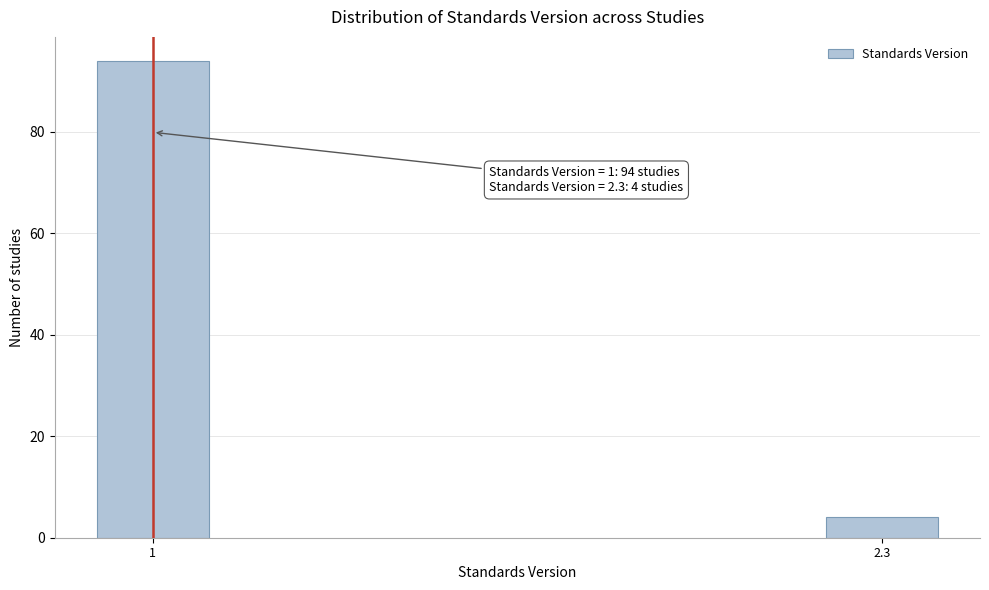

Reading right to left, list all the values displayed in this chart.

2.3=4	1=94